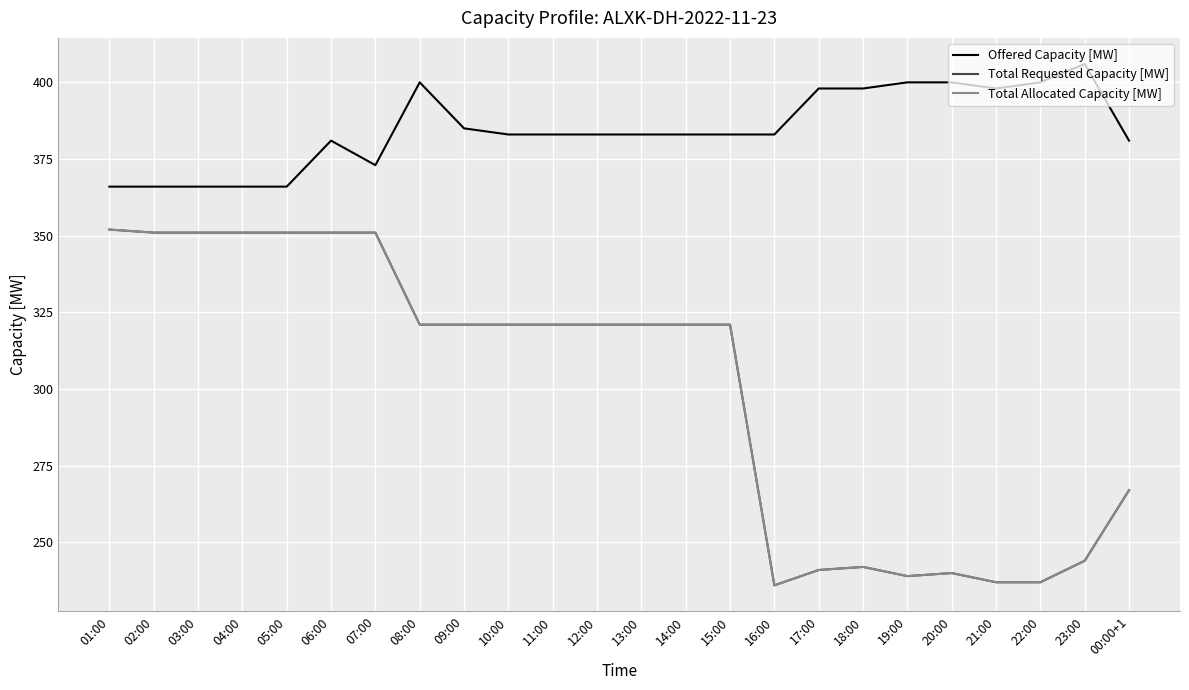

Does the chart have visible grid lines?

Yes